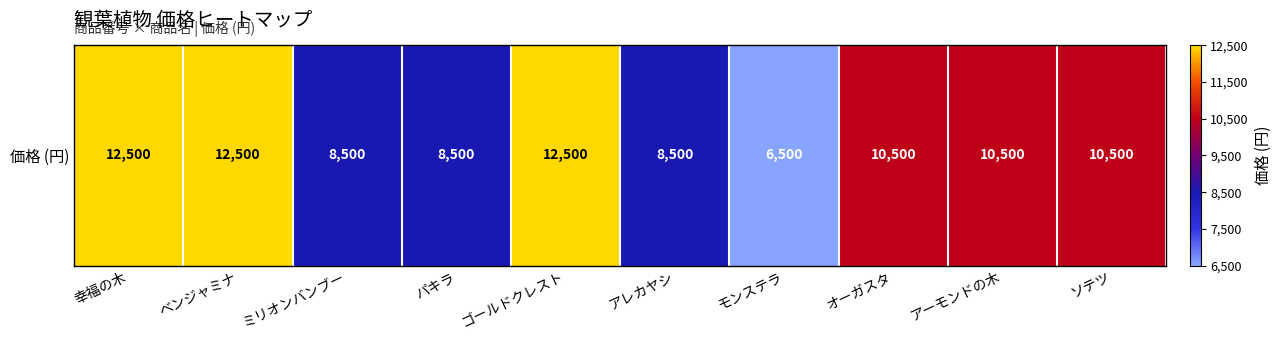

The value at 幸福の木 is 12500. True or false?

True